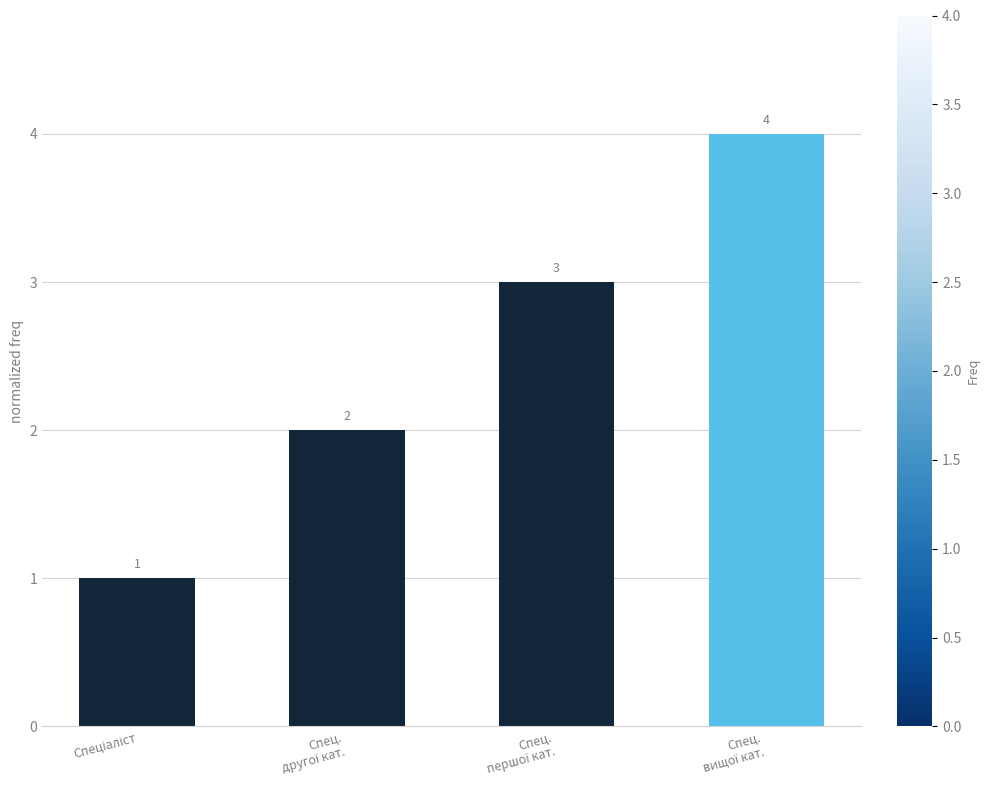

What is the value of the 1st bar from the left?

1